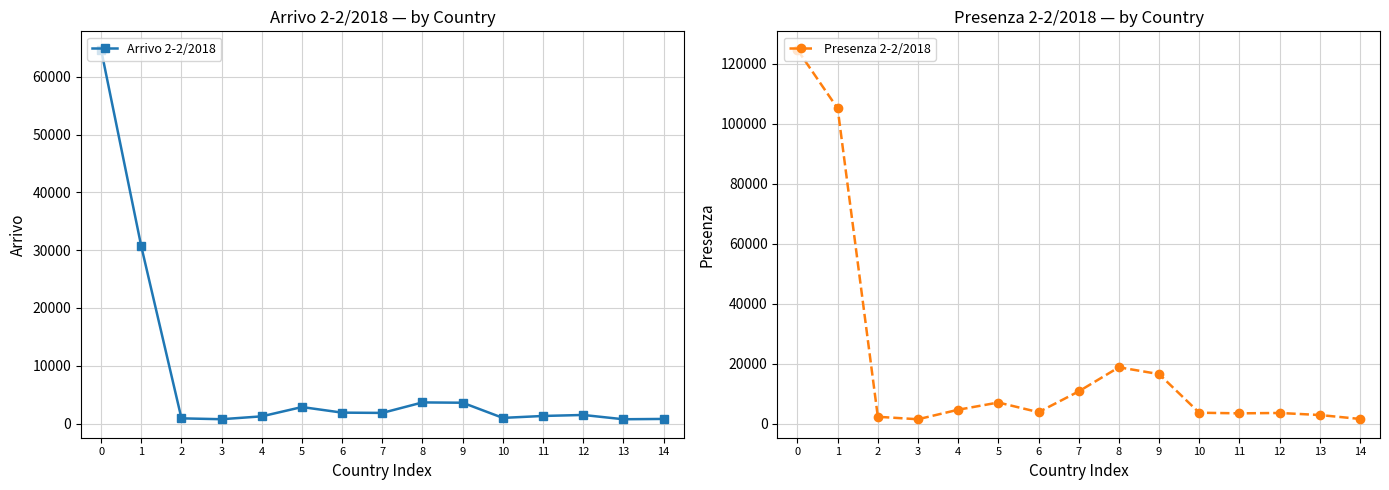

At which category does Arrivo 2-2/2018 reach its first local valley?

3